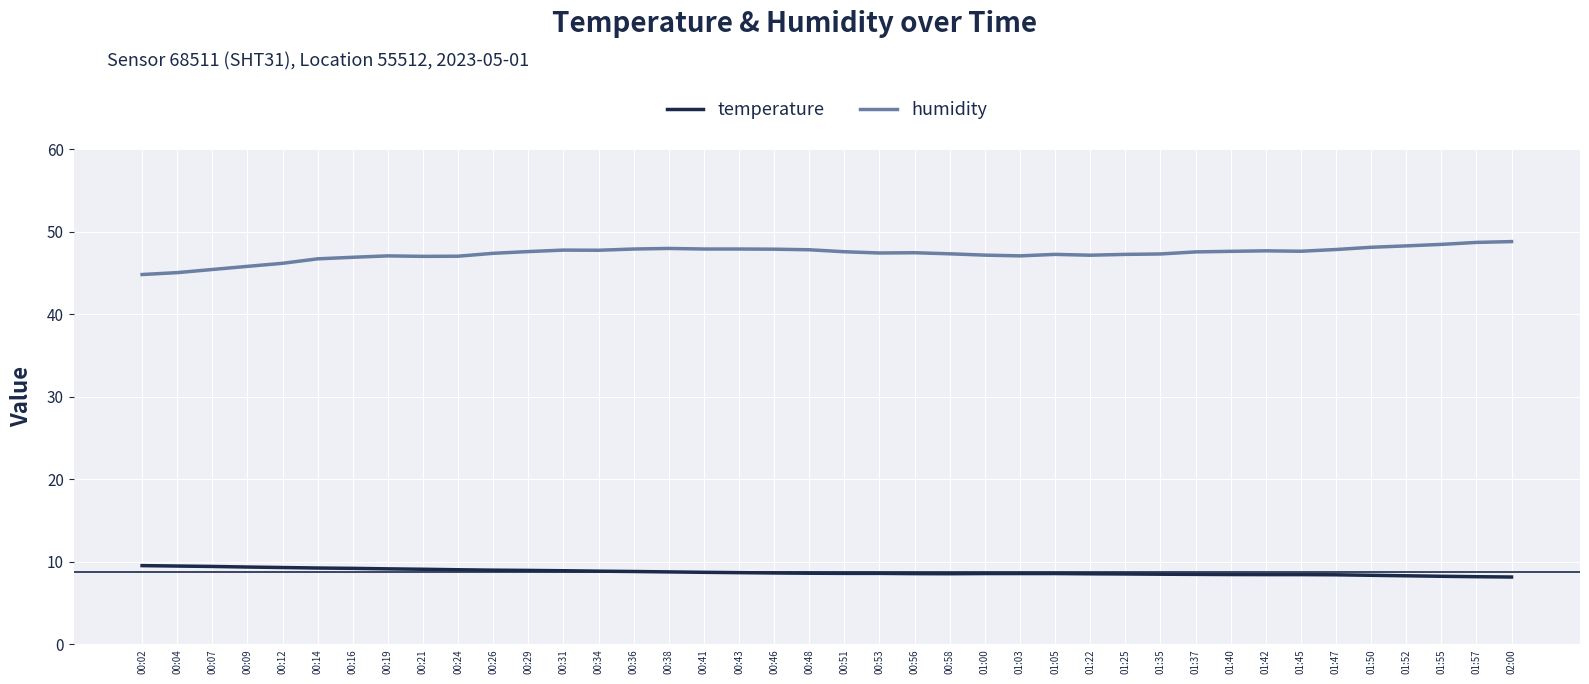

True or false: humidity and temperature cross at least once.

False